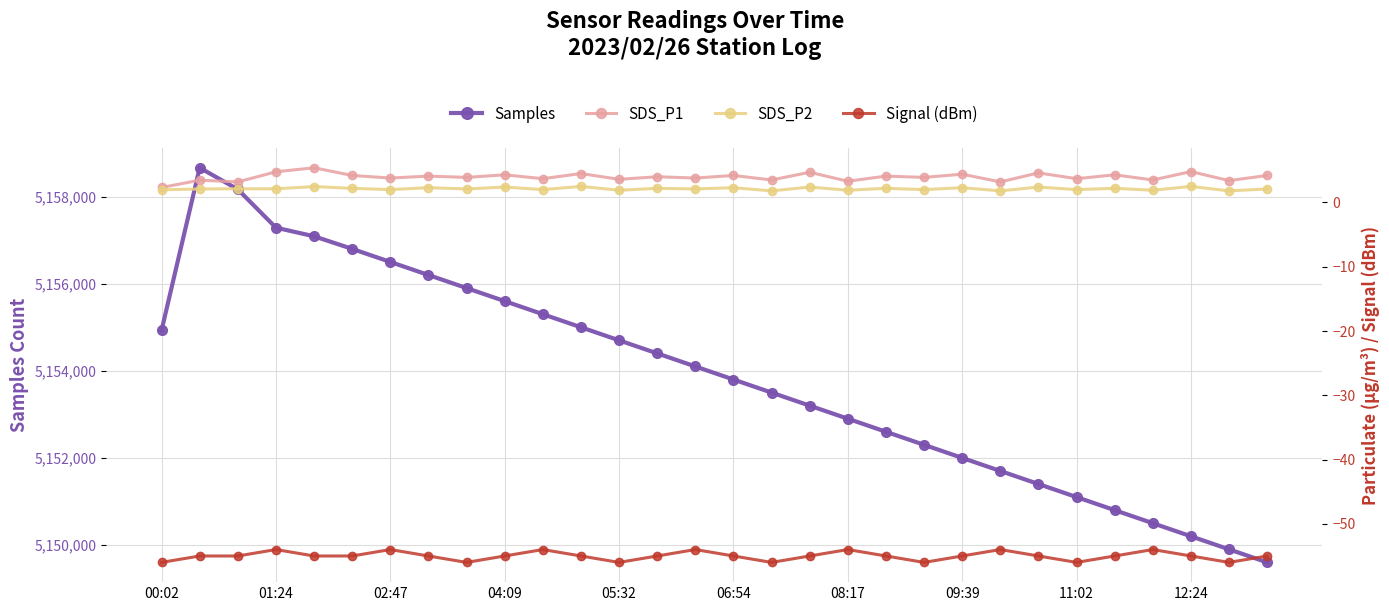

What is the highest value of the Samples series?

5158663